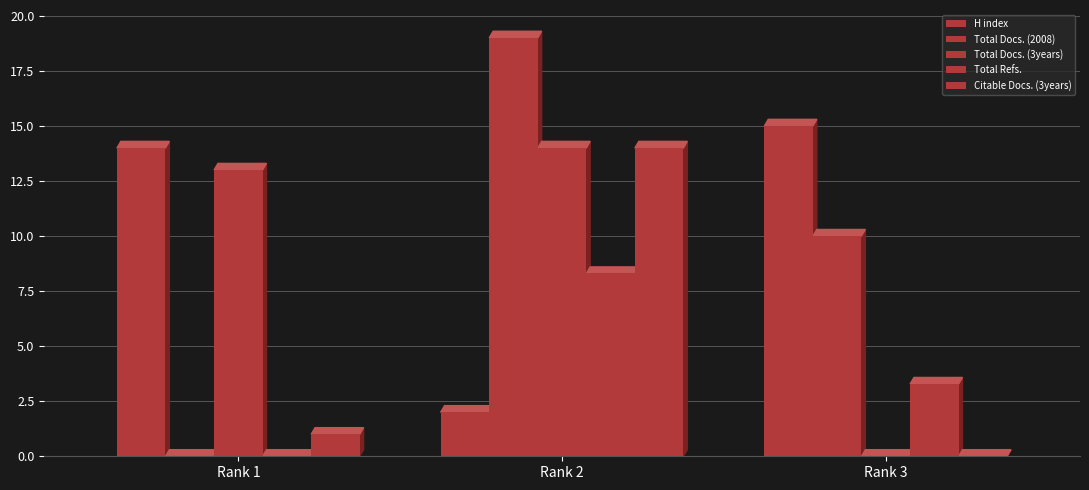

How many distinct data groups are displayed?

5